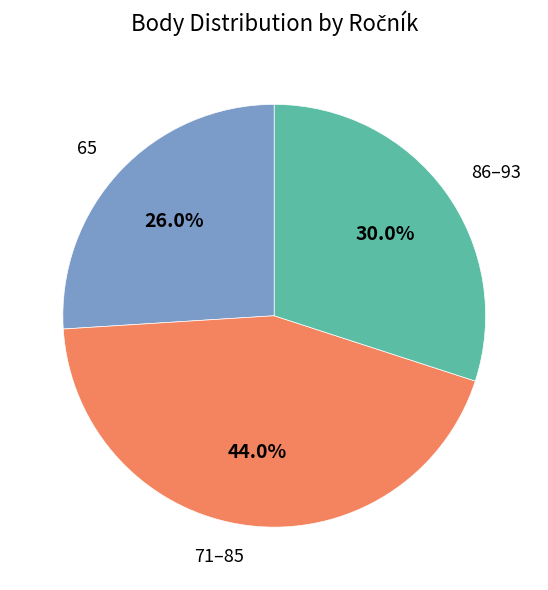

Is there a majority slice in this chart?

No